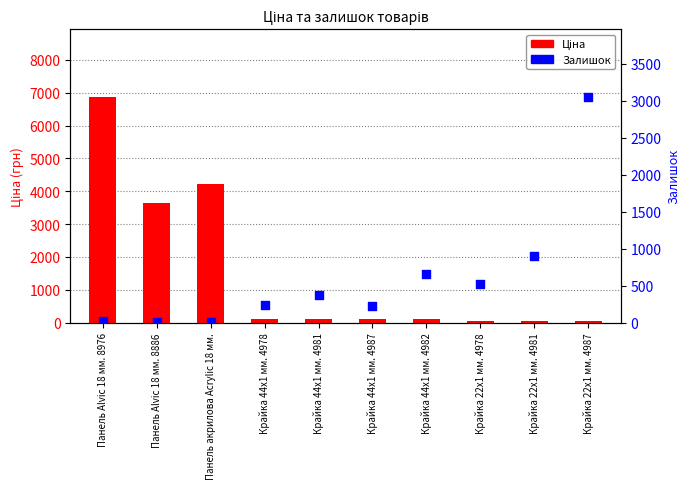

At which category is the sum across all series the highest?

Панель Alvic 18 мм. 8976